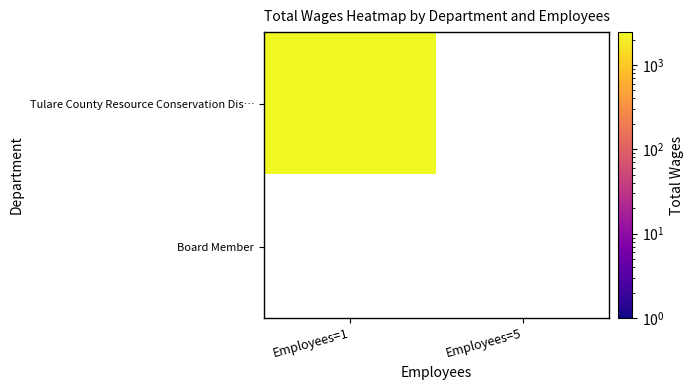

List the labels in order of Board Member value, largest first.

Employees=1, Employees=5